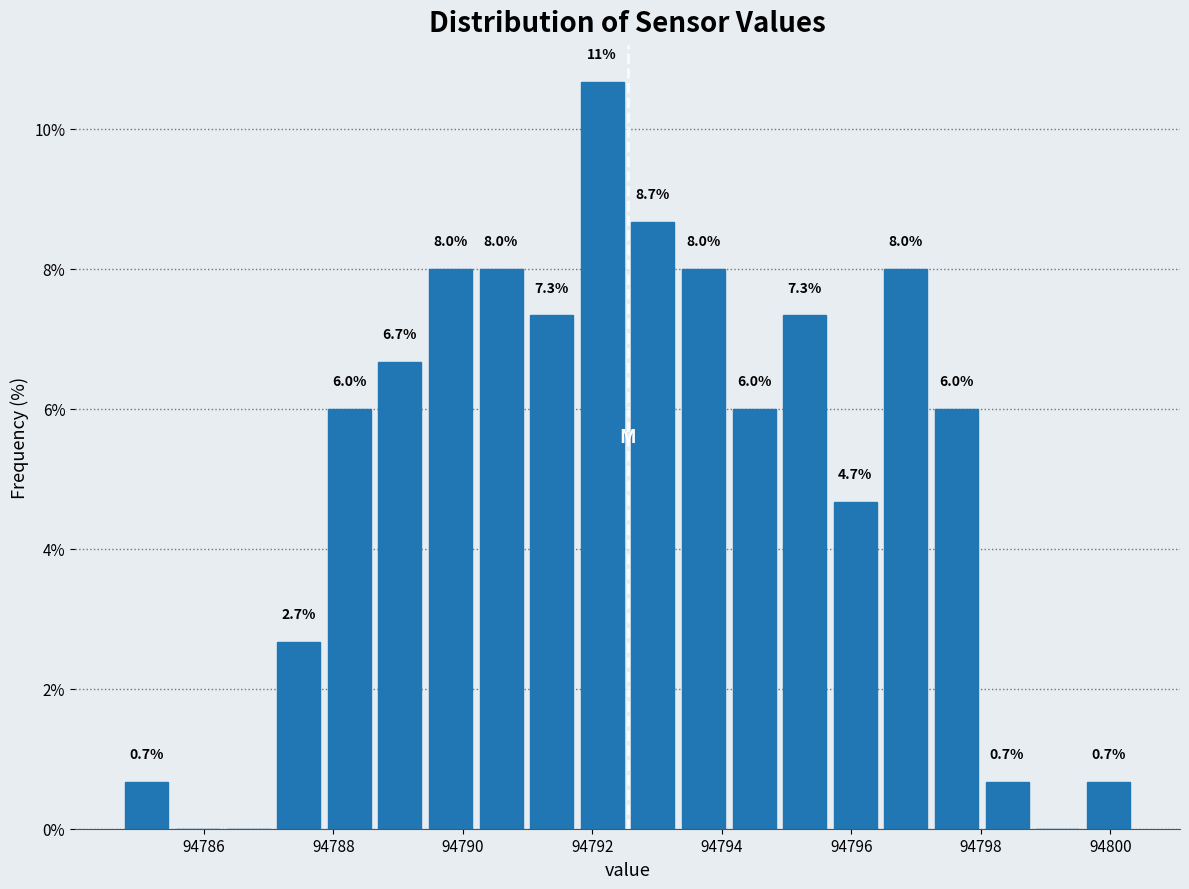

Around what value on the x-axis is the tallest bar? Give the approximate position of its centre, as read against the axis.

94792.2